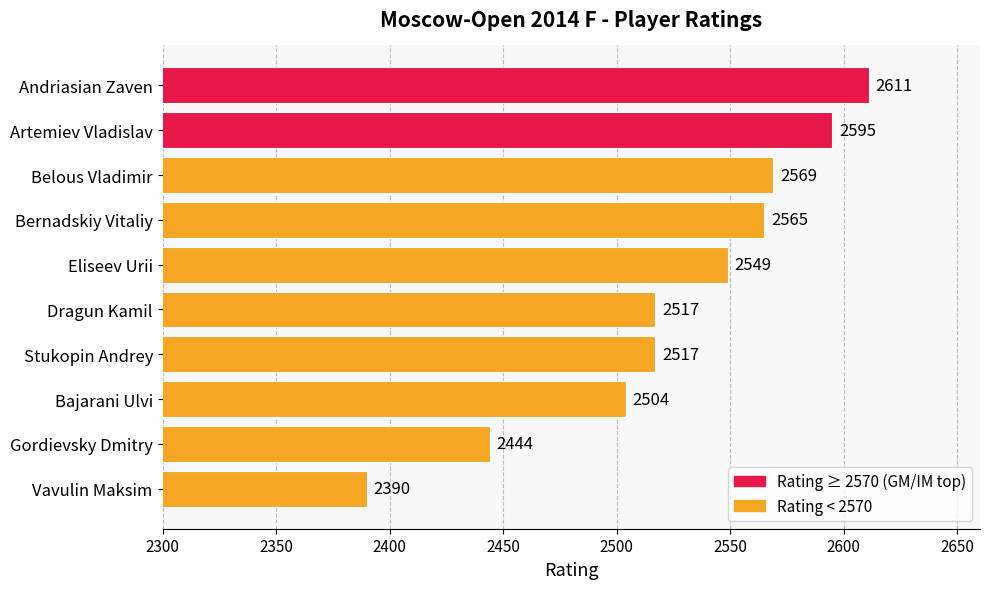

Reading top to bottom, list all the values displayed in this chart.

Andriasian Zaven=2611	Artemiev Vladislav=2595	Belous Vladimir=2569	Bernadskiy Vitaliy=2565	Eliseev Urii=2549	Dragun Kamil=2517	Stukopin Andrey=2517	Bajarani Ulvi=2504	Gordievsky Dmitry=2444	Vavulin Maksim=2390